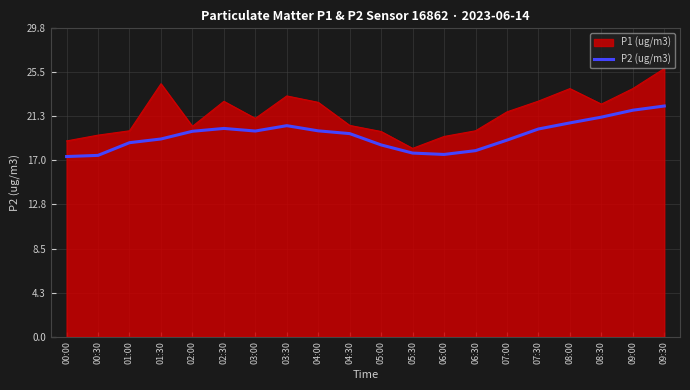

What is the highest value of the P2 (ug/m3) series?

22.3